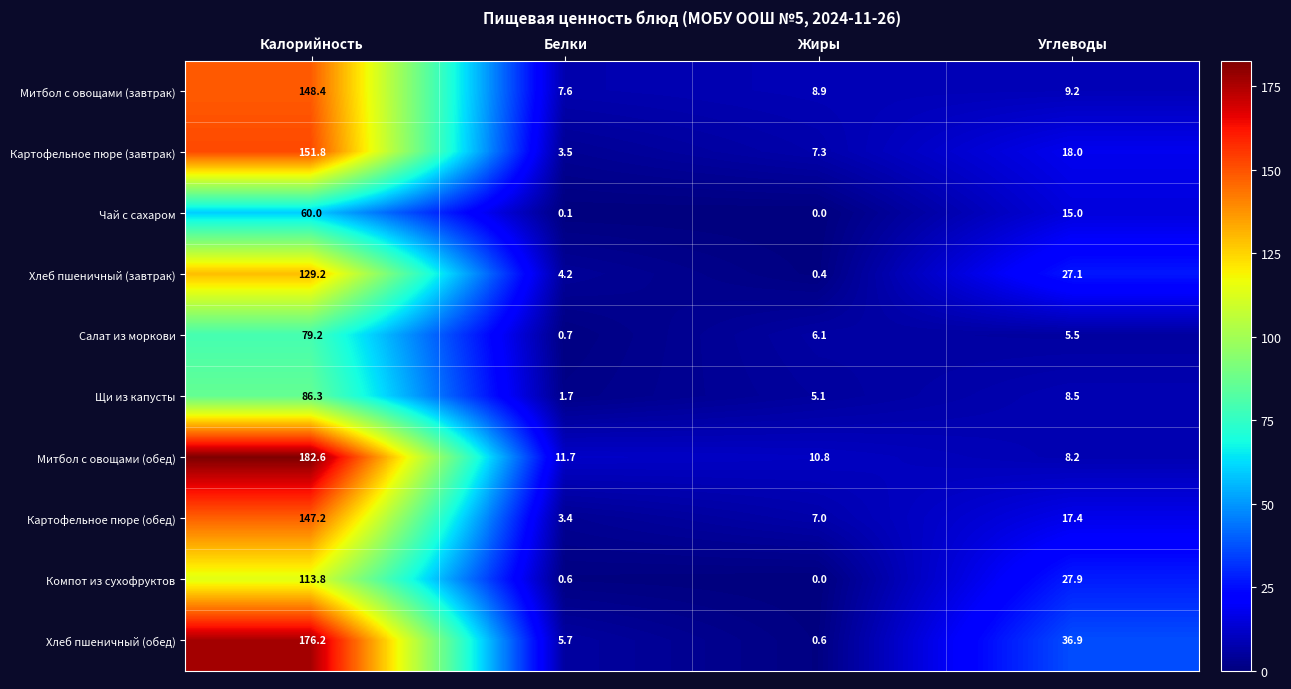

True or false: Картофельное пюре (обед) has a value of 9.8 at Жиры.

False